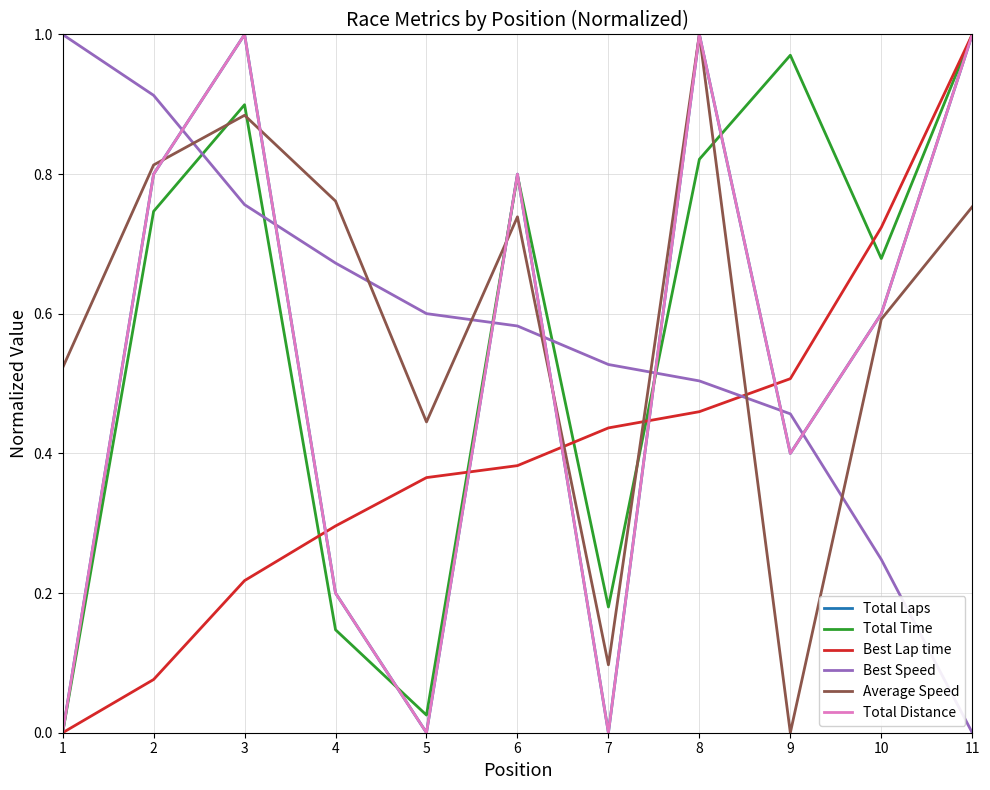

Reading right to left, transcribe all the data shown in this chart.

Total Laps: 1.0	0.6	0.4	1.0	0.0	0.8	0.0	0.2	1.0	0.8	0.0
Total Time: 1.0	0.7	1.0	0.8	0.2	0.8	0.0	0.1	0.9	0.7	0.0
Best Lap time: 1.0	0.7	0.5	0.5	0.4	0.4	0.4	0.3	0.2	0.1	0.0
Best Speed: 0.0	0.2	0.5	0.5	0.5	0.6	0.6	0.7	0.8	0.9	1.0
Average Speed: 0.8	0.6	0.0	1.0	0.1	0.7	0.4	0.8	0.9	0.8	0.5
Total Distance: 1.0	0.6	0.4	1.0	0.0	0.8	0.0	0.2	1.0	0.8	0.0